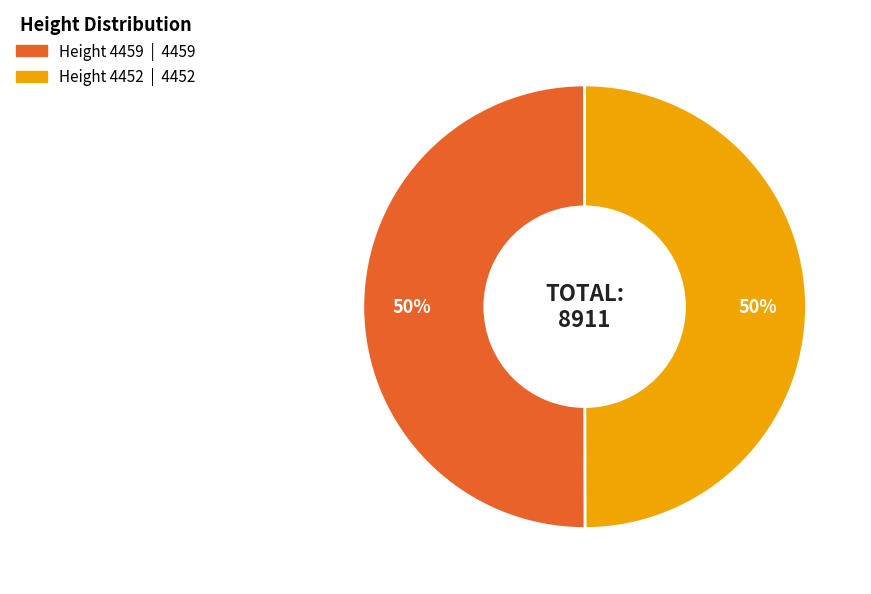

To the nearest percent, what is the average slice percentage?

50%